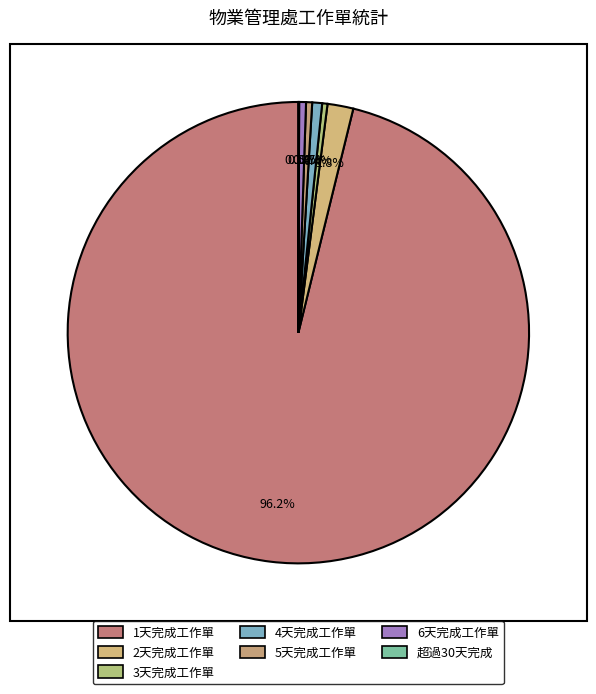

Is it true that 4天完成工作單 is 16% of the pie?

False